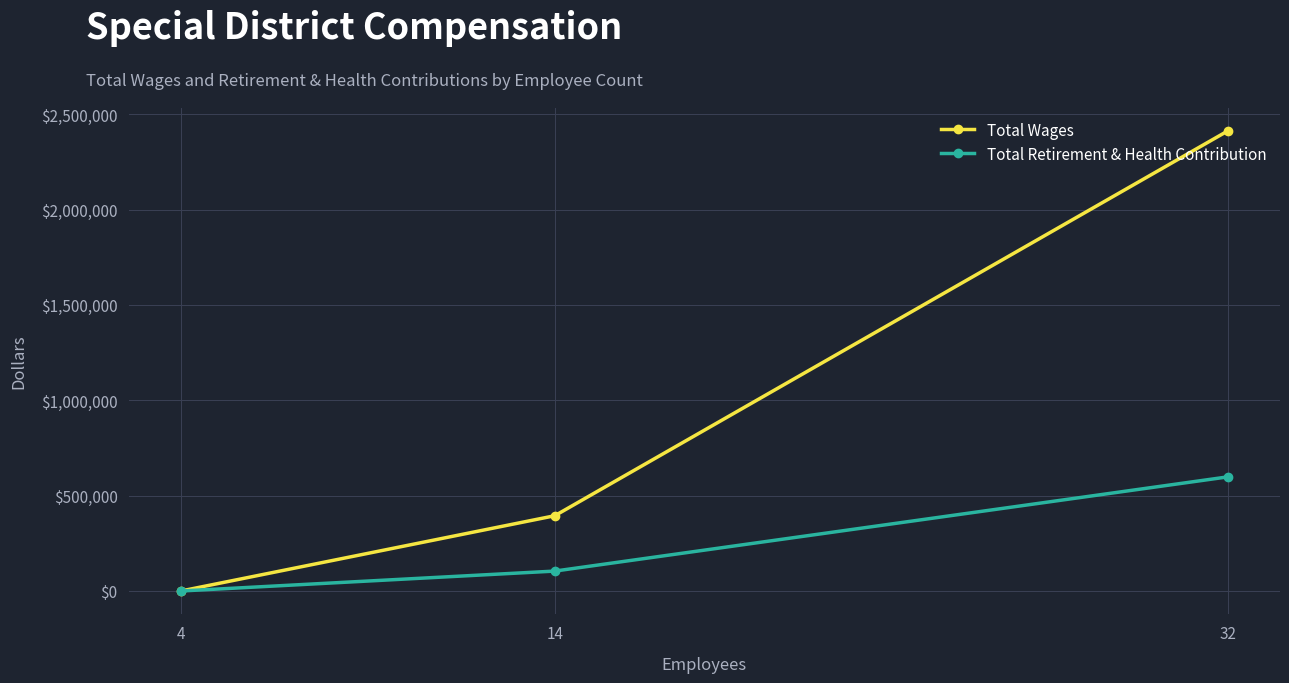

Where is Total Wages nearest to the value 1205837?

14